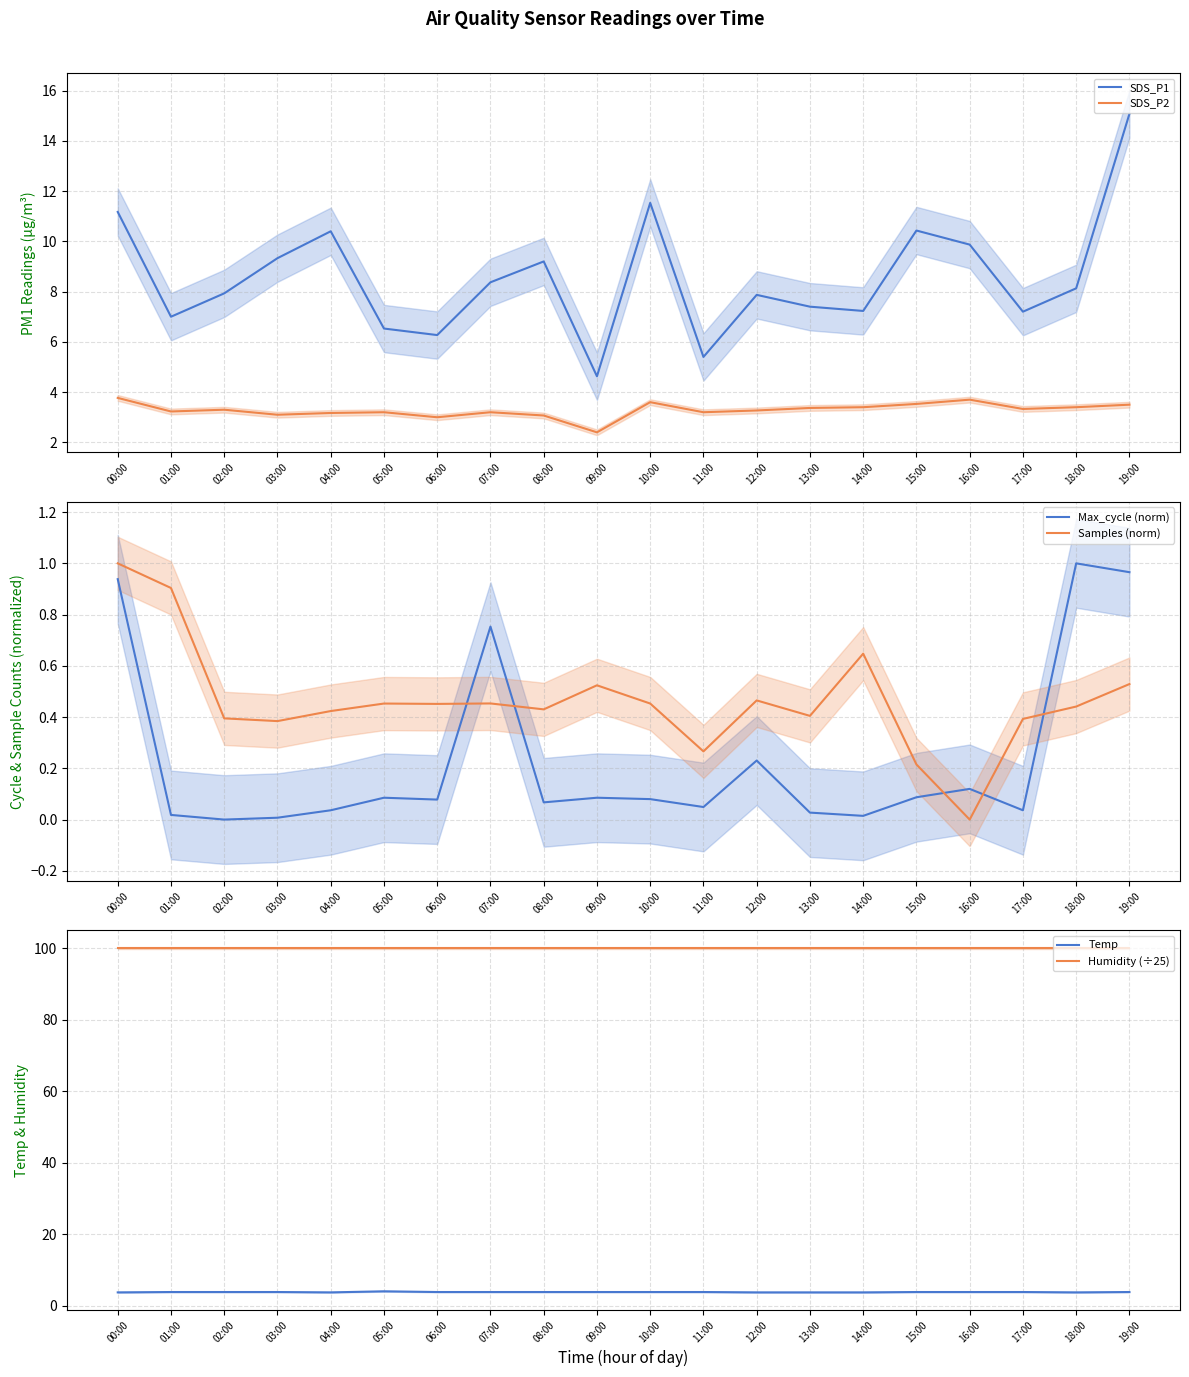

At 19:00, list the series in order from smallest to largest.

Samples (norm), Max_cycle (norm), SDS_P2, Temp, SDS_P1, Humidity (÷25)